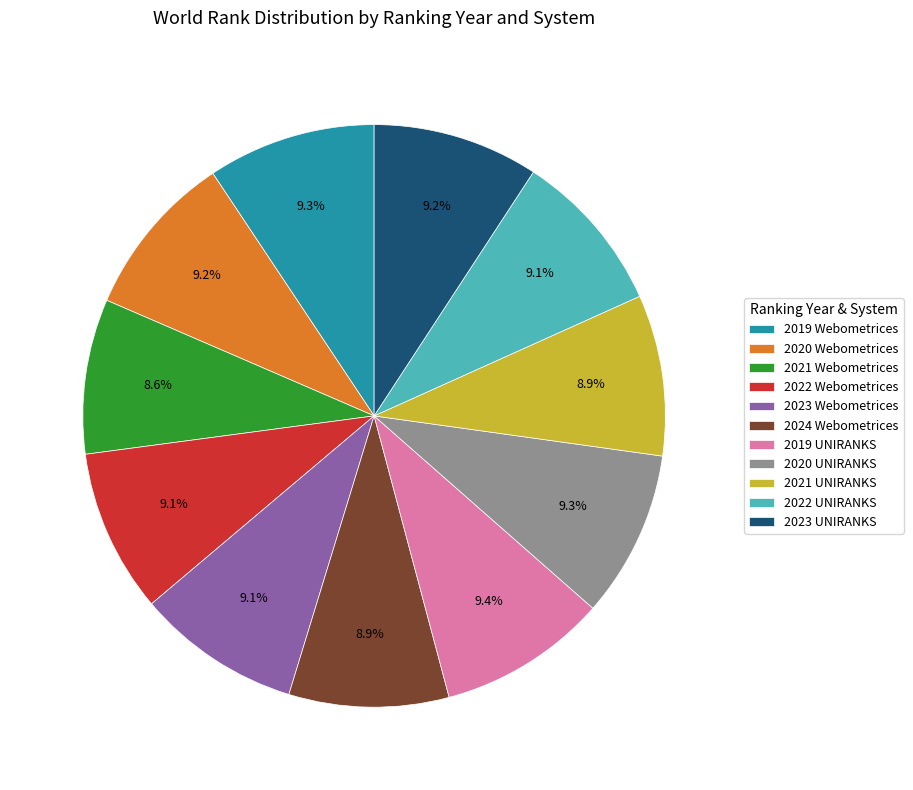

How many segments does this pie chart have?

11